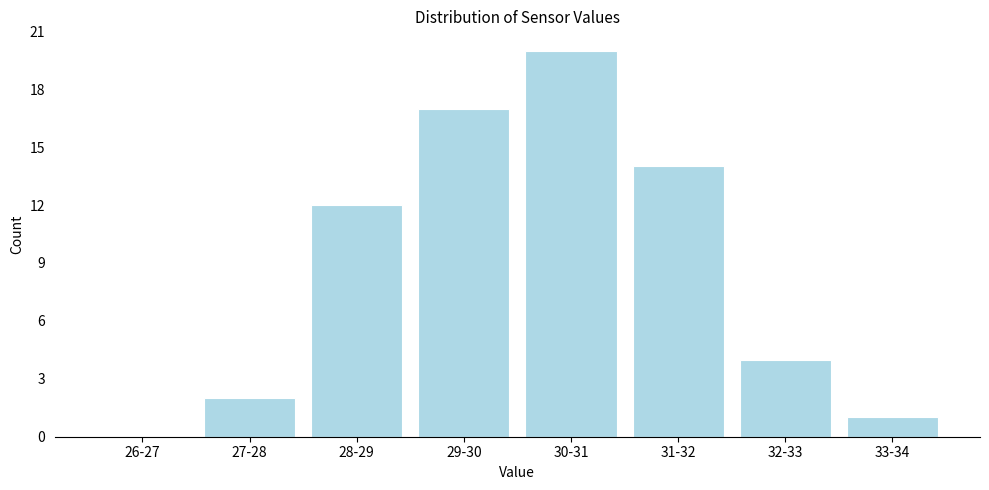

Reading right to left, list all the values displayed in this chart.

33-34=1	32-33=4	31-32=14	30-31=20	29-30=17	28-29=12	27-28=2	26-27=0